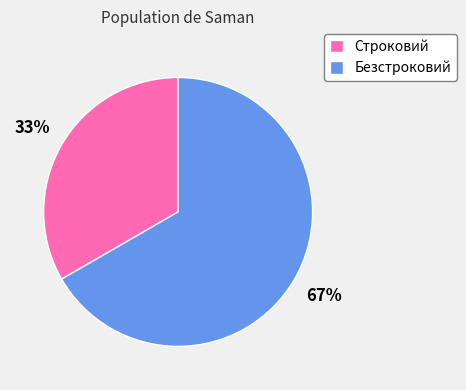

True or false: Безстроковий accounts for 61% of the total.

False